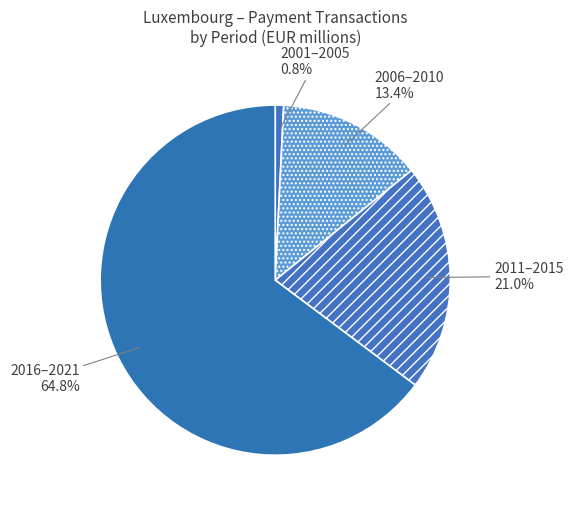

How many segments does this pie chart have?

4